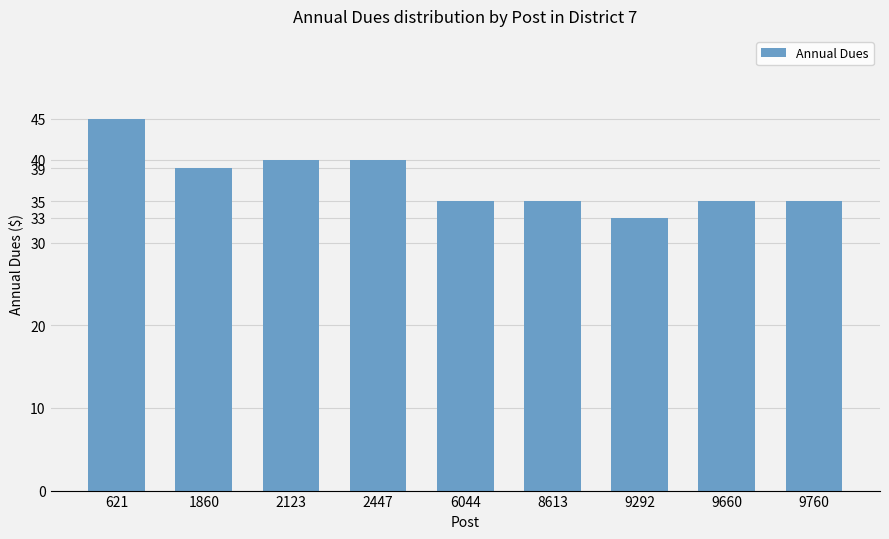

What is the sum of all values?

337